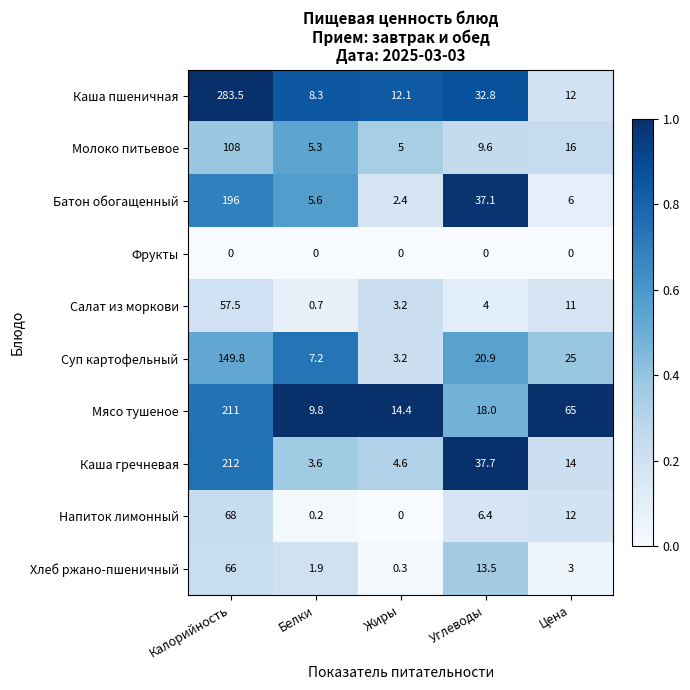

What is the average value of the Напиток лимонный series?

17.3